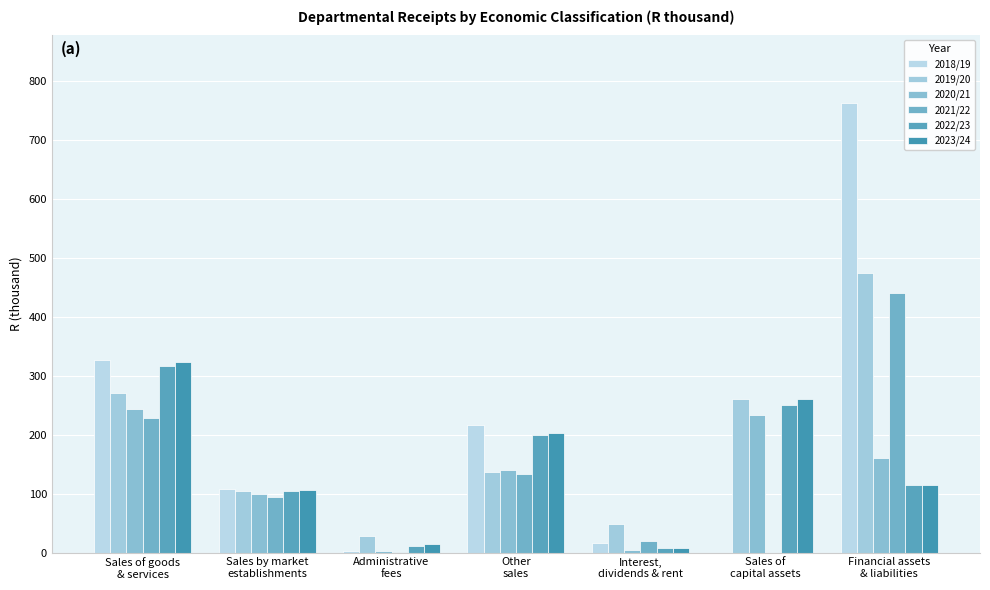

What is the average value of the 2022/23 series?

144